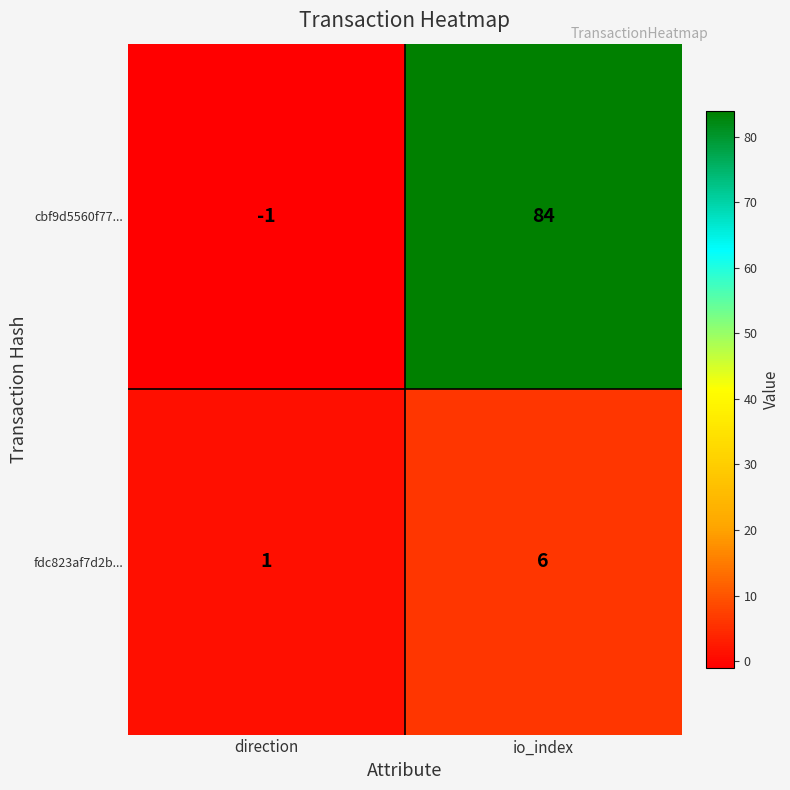

Where is cbf9d5560f77... nearest to the value 41?

direction